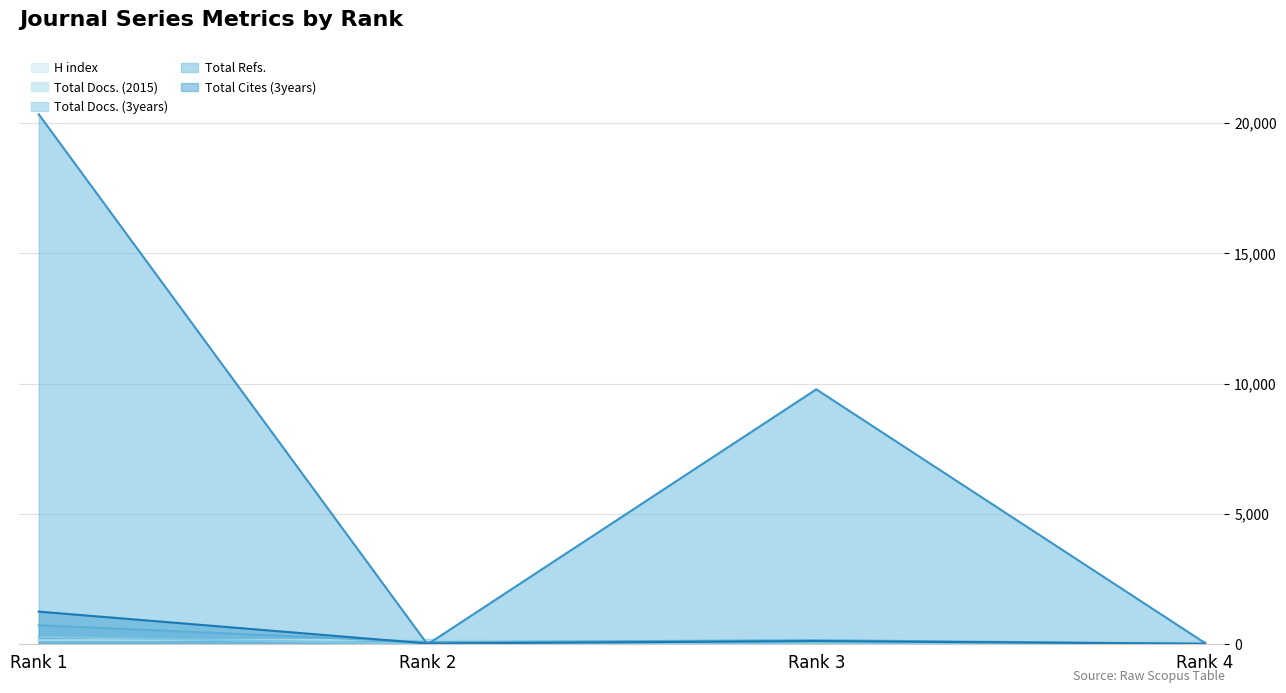

Is it true that H index equals 101 at Rank 4?

True